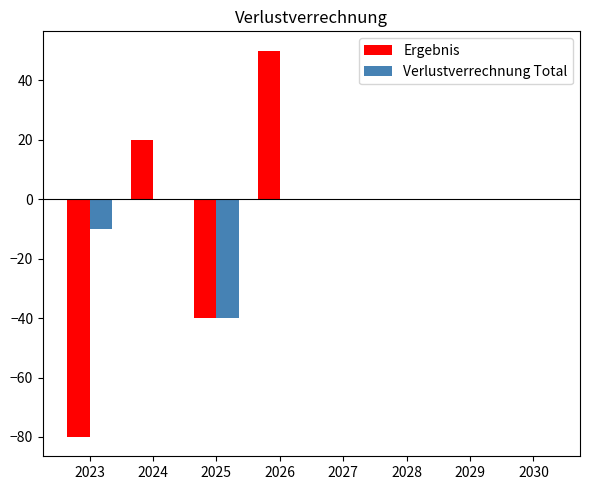

At which label does Ergebnis first exceed 0?

2024